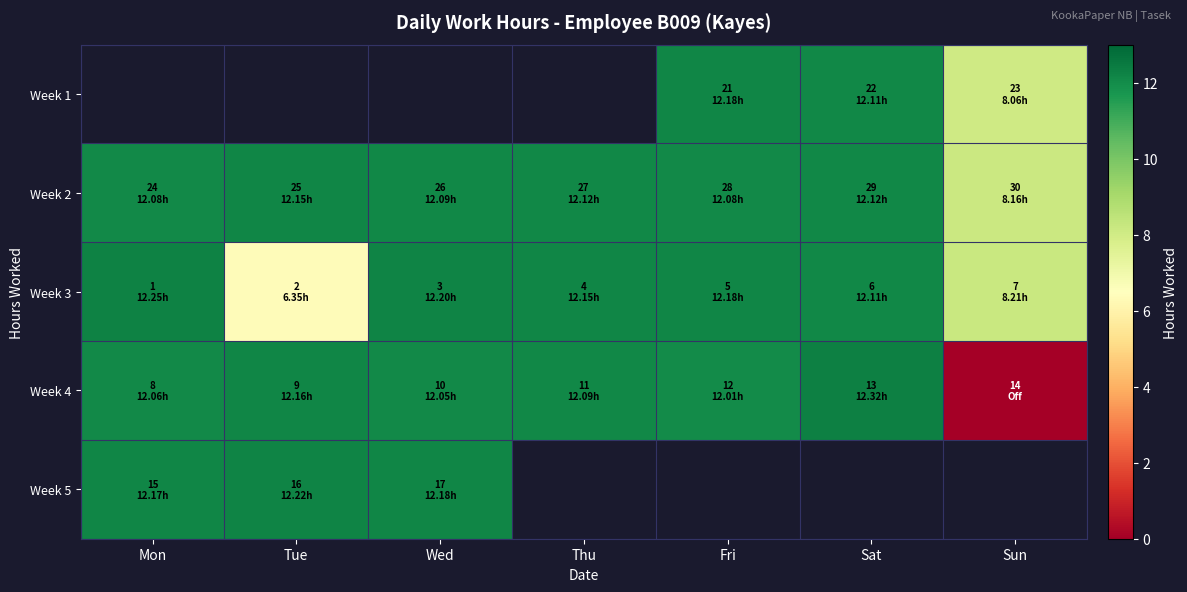

Which series has the largest total across all categories?

Week 2